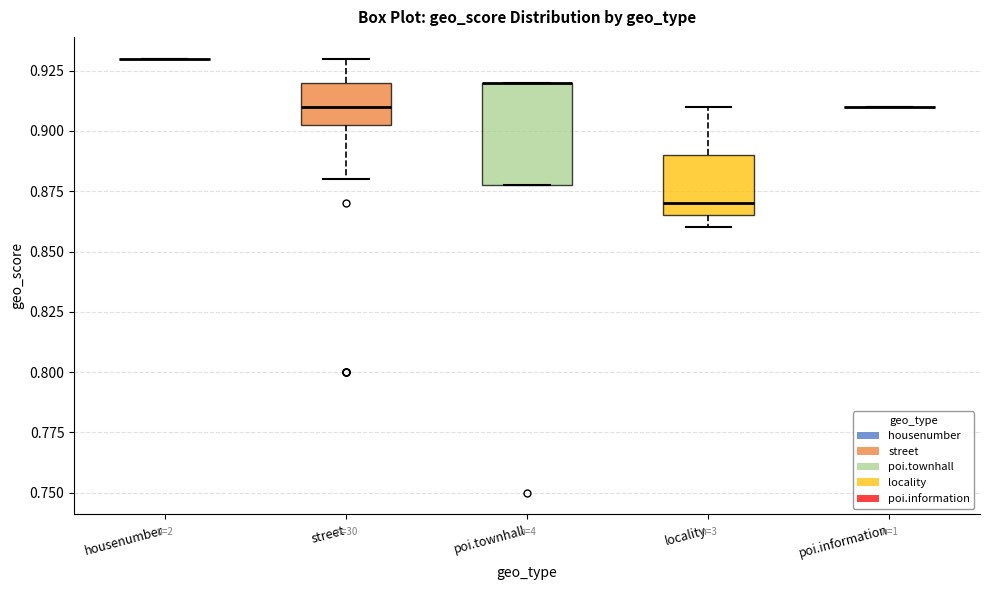

Reading left to right, read every box against the y-axis: the position of its median line, the range the box covers, and the ends of its whiskers. The values are not printed on the chart, so give them approximately, as read against the axis.

housenumber: box collapsed to a line at 0.930, whiskers 0.930 to 0.930
street: median 0.910, box 0.905 to 0.920, whiskers 0.880 to 0.930
poi.townhall: median 0.920 (drawn on the box's upper edge), box 0.880 to 0.920, whiskers 0.880 to 0.920
locality: median 0.870, box 0.865 to 0.890, whiskers 0.860 to 0.910
poi.information: box collapsed to a line at 0.910, whiskers 0.910 to 0.910